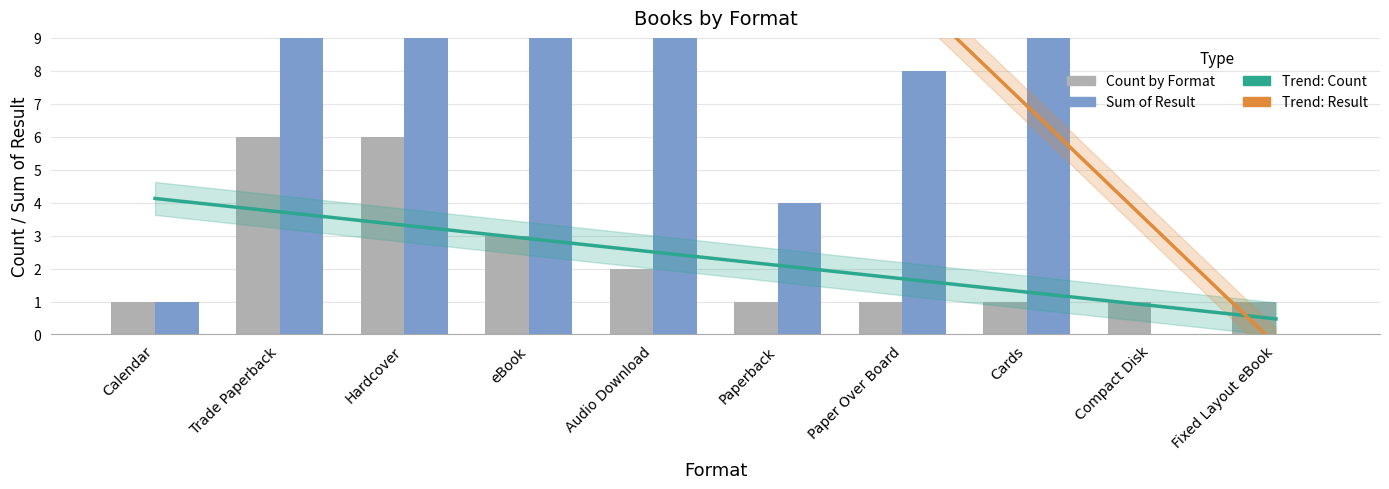

What is the total value across all series at Calendar?

38.4